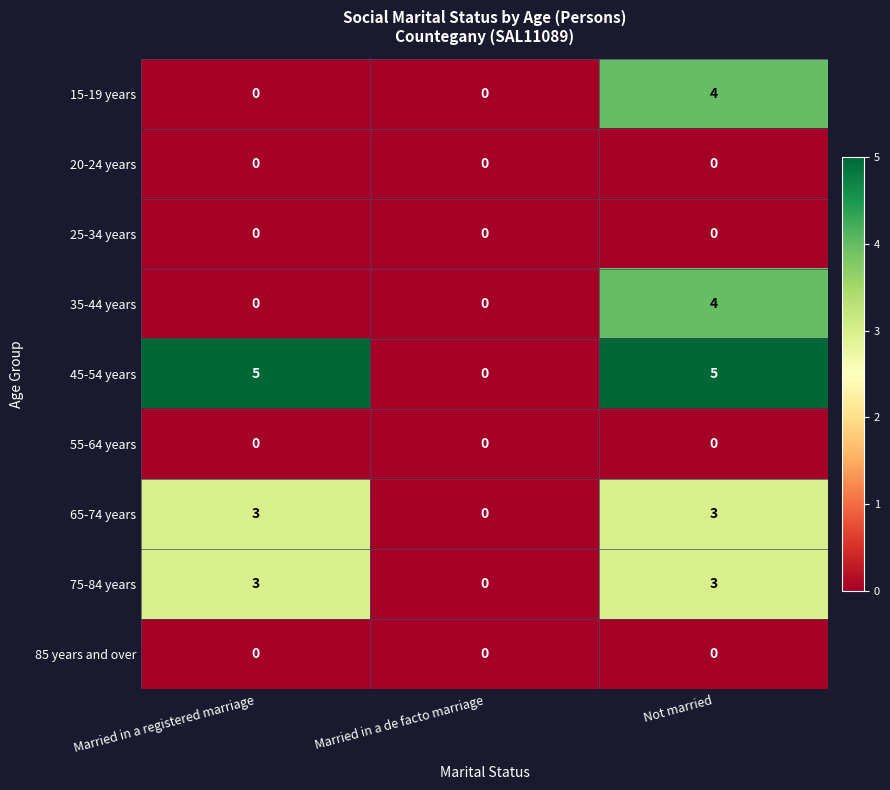

At which category is the sum across all series the highest?

Not married